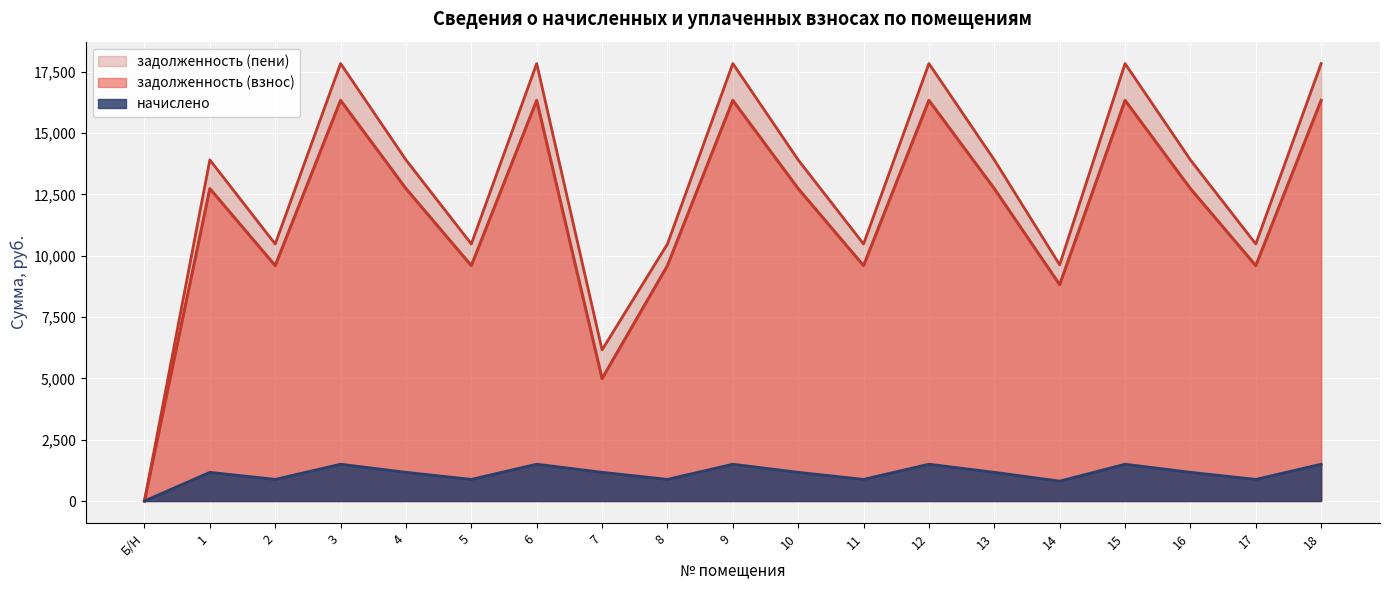

Does the chart display data point markers on the line(s)?

No